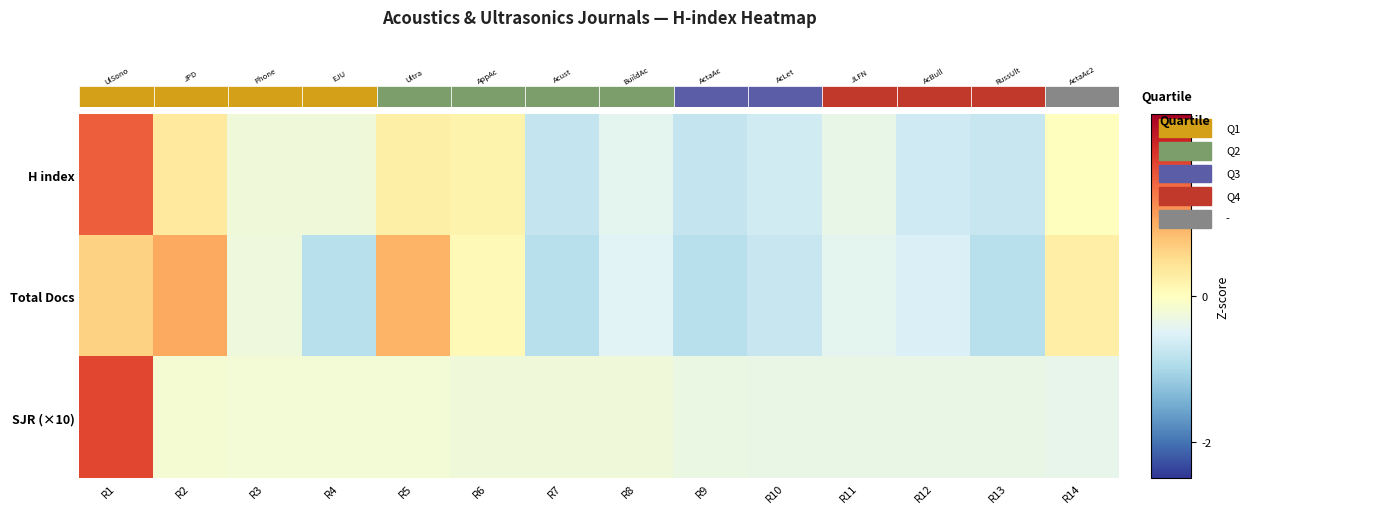

Is the value of Total Docs at R8 greater than the value of H index at R1?

No